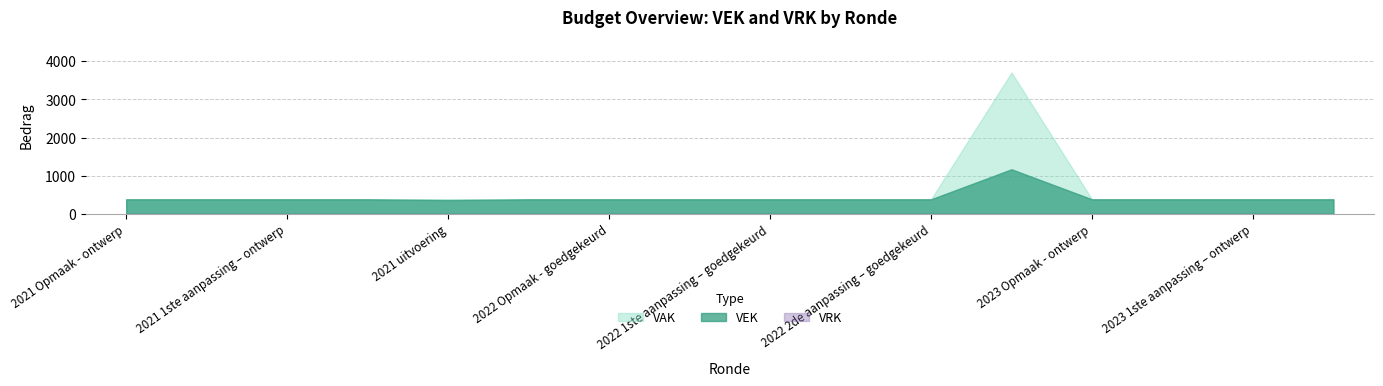

Where is VRK nearest to the value 0?

2021 Opmaak - ontwerp